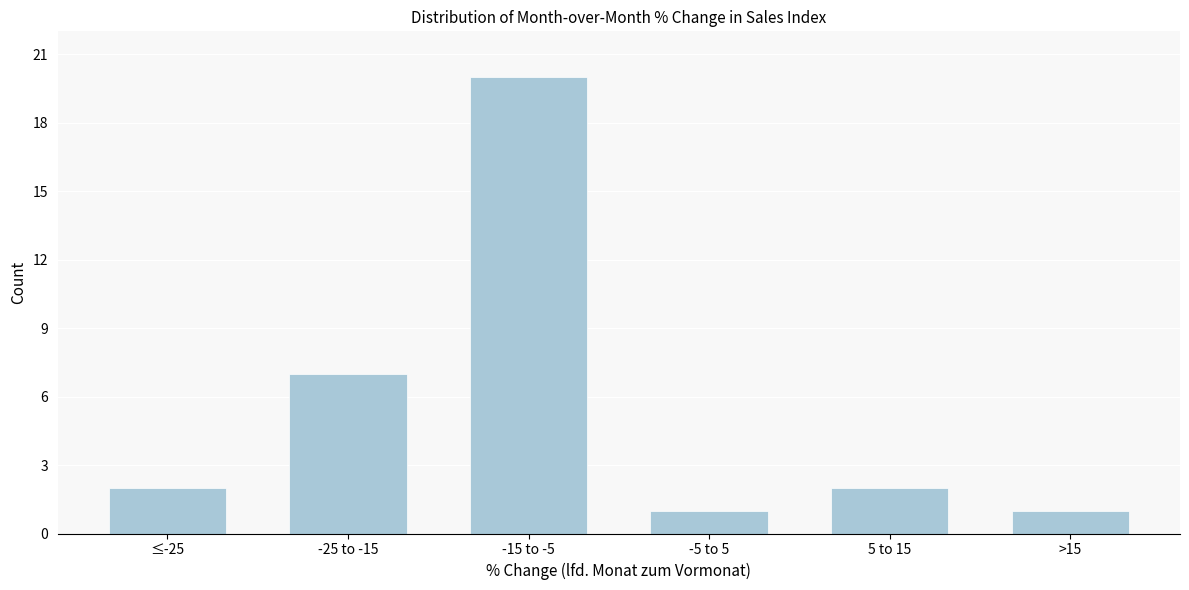

Reading left to right, what are all the values shown in this chart?

2	7	20	1	2	1